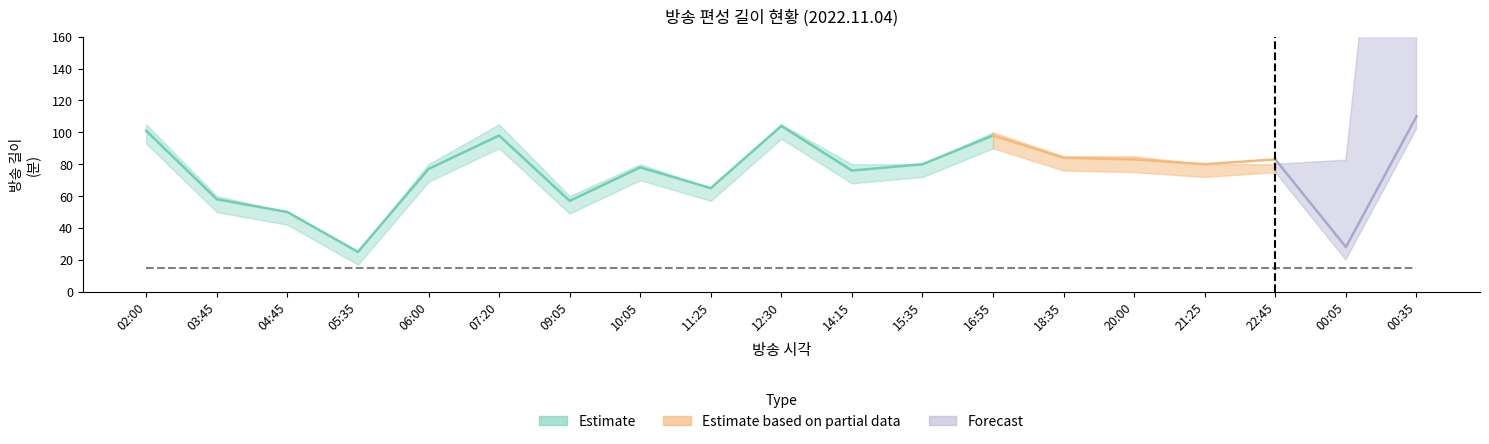

Is the value of 길이 at 21:25 greater than the value of 편성길이(소재) at 07:20?

No